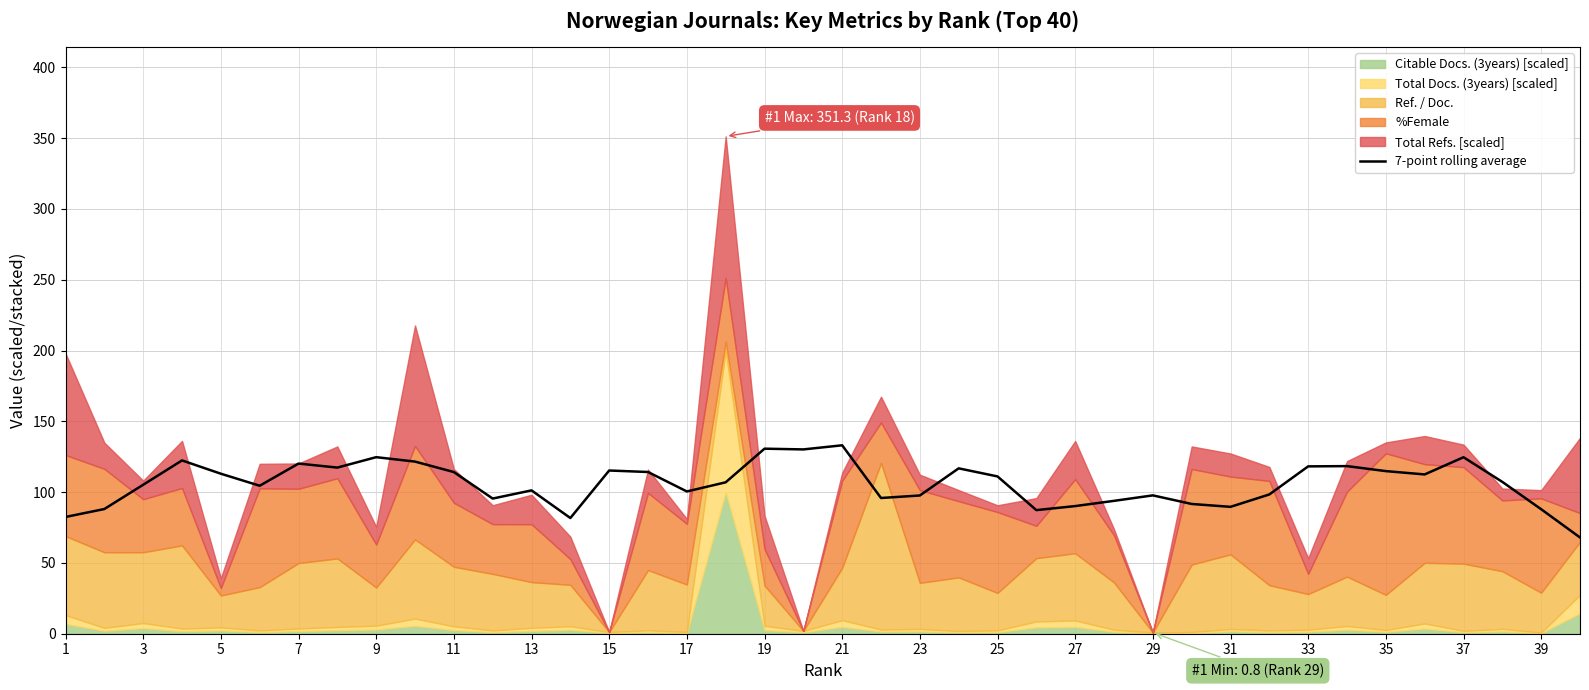

What is the maximum value for 7-point rolling average?

133.1